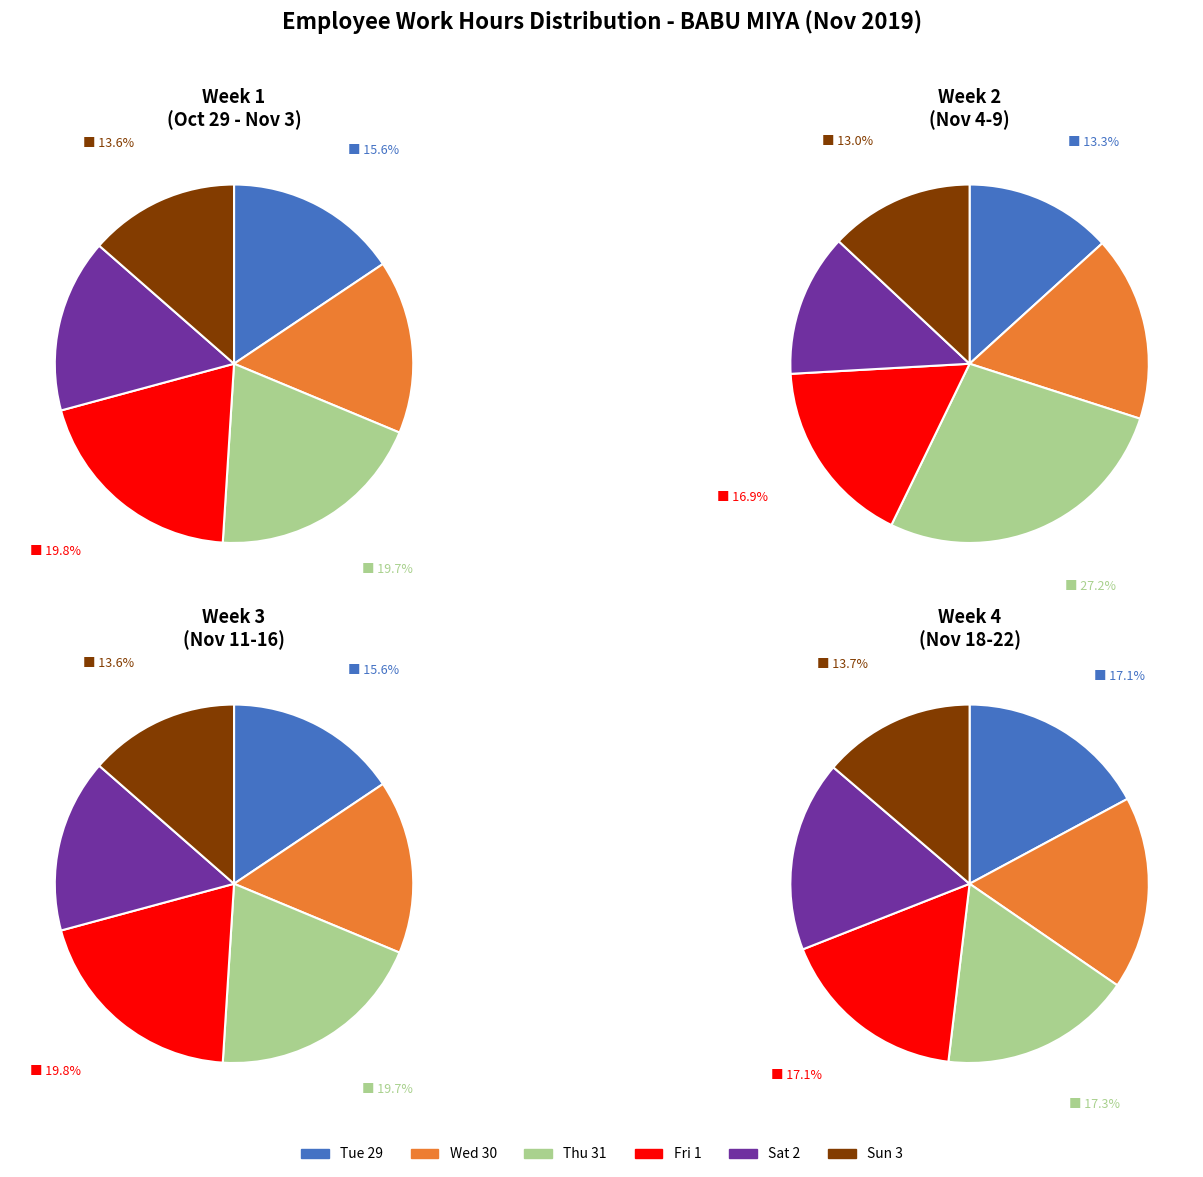

Is Fri (1) the majority of the pie?

No